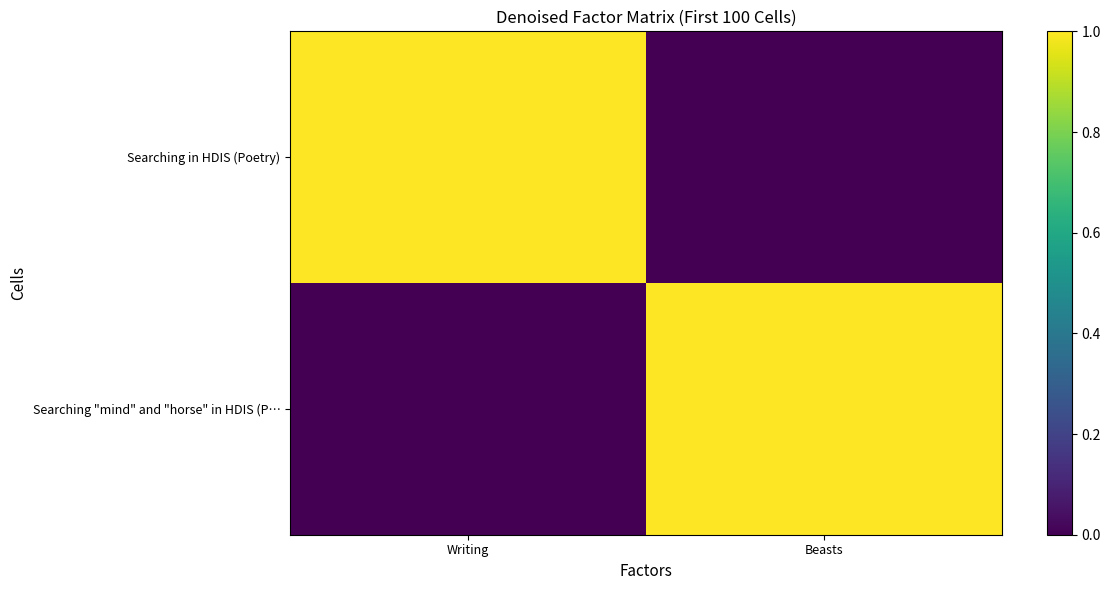

At Writing, list the series in order from smallest to largest.

Searching "mind" and "horse" in HDIS (P…, Searching in HDIS (Poetry)